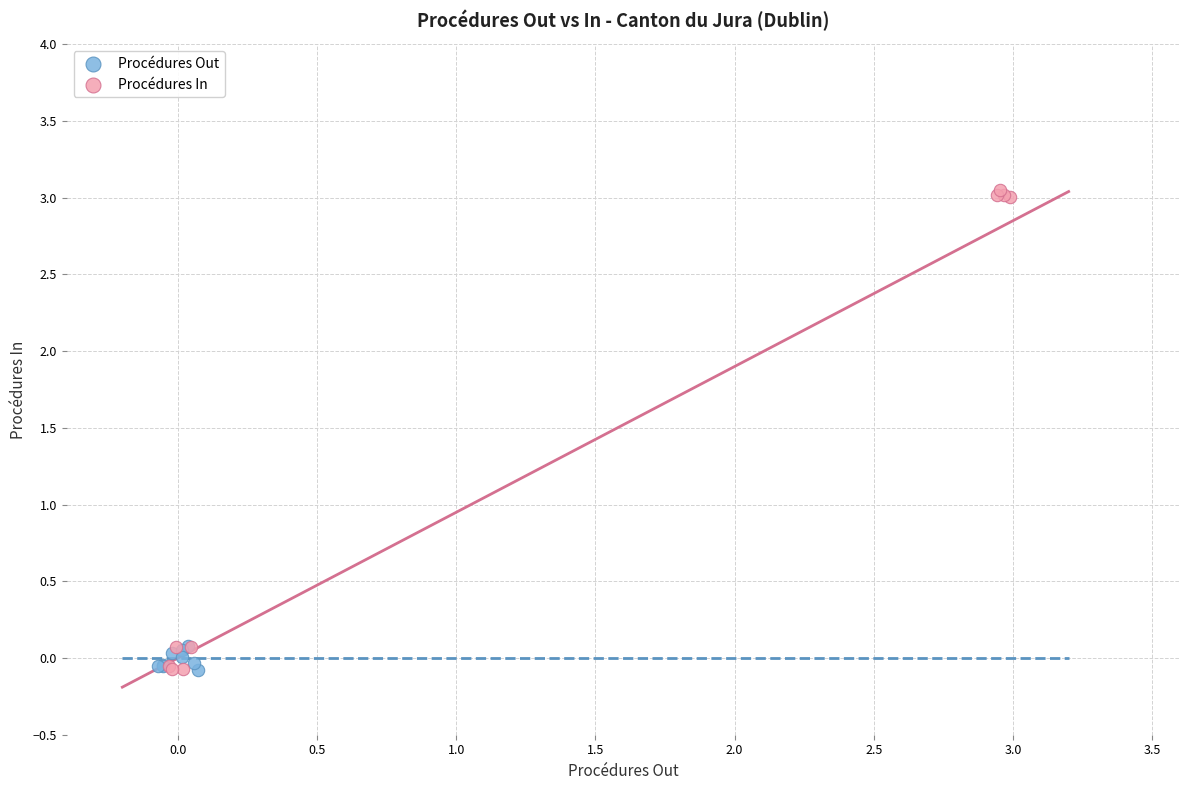

Which series contains the highest Y value?

Procédures In